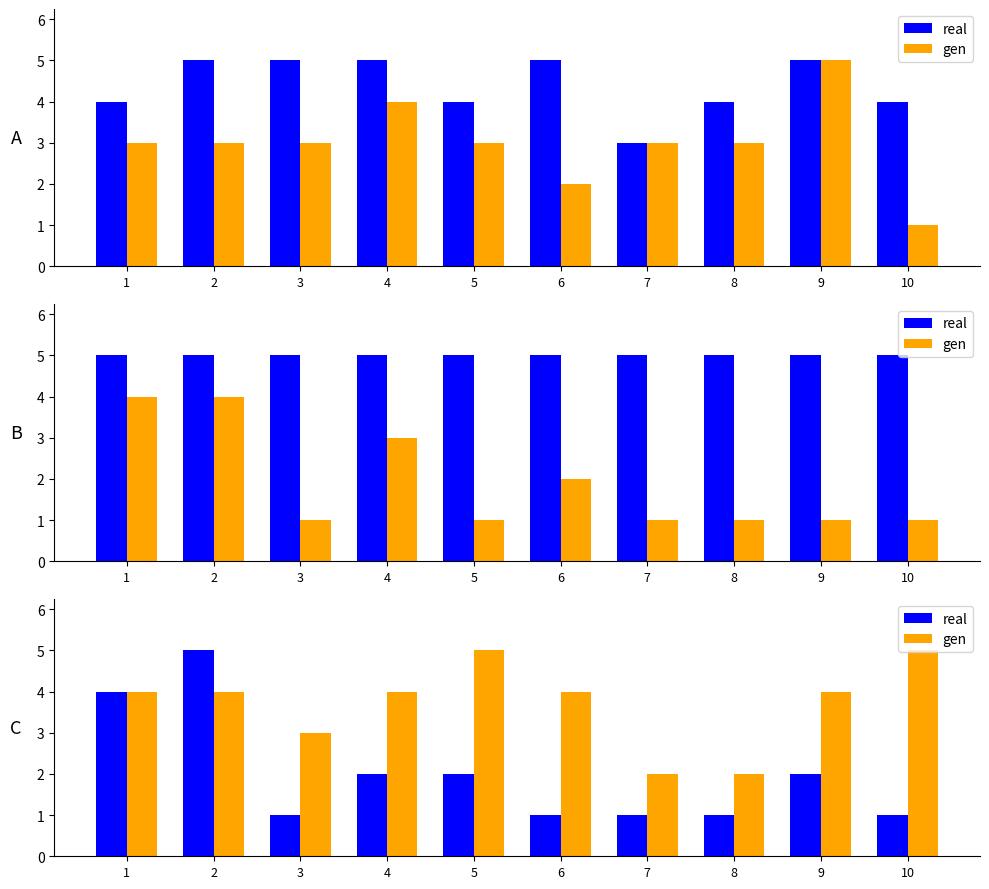

Between 4 and 9, which is larger?

4